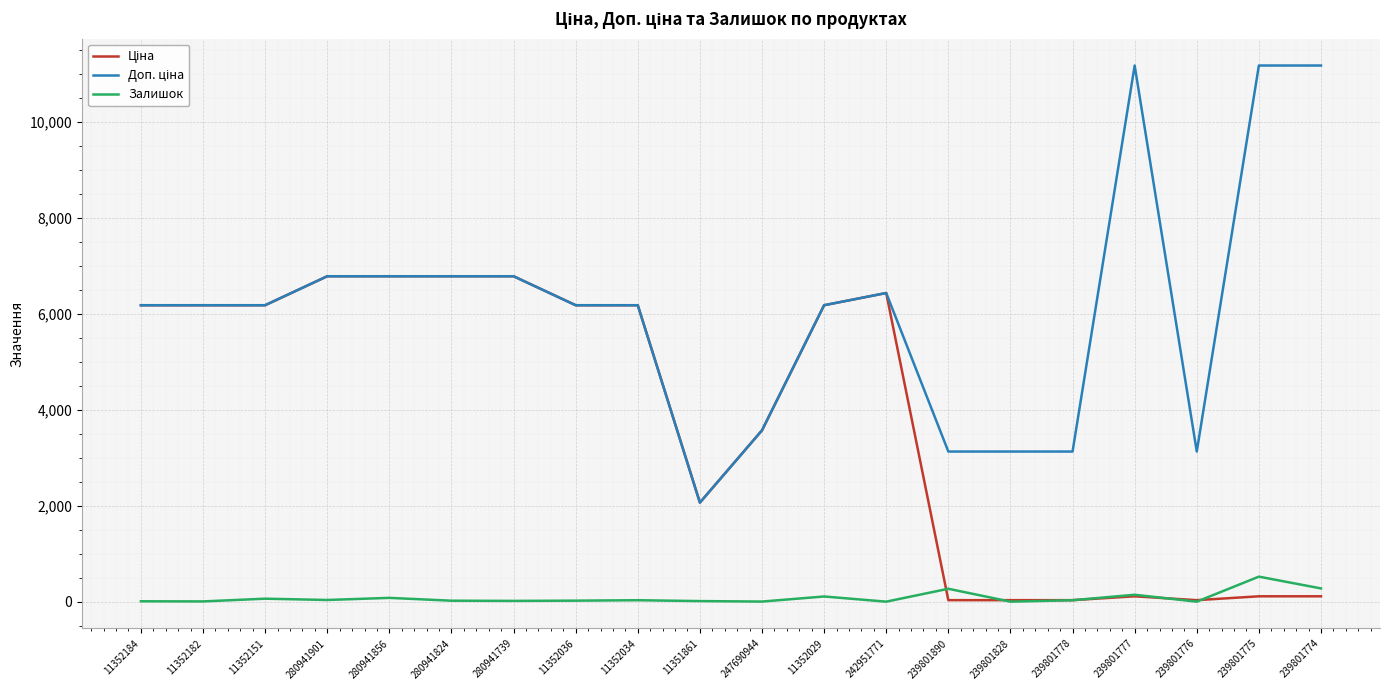

What is the maximum value for Залишок?

522.0